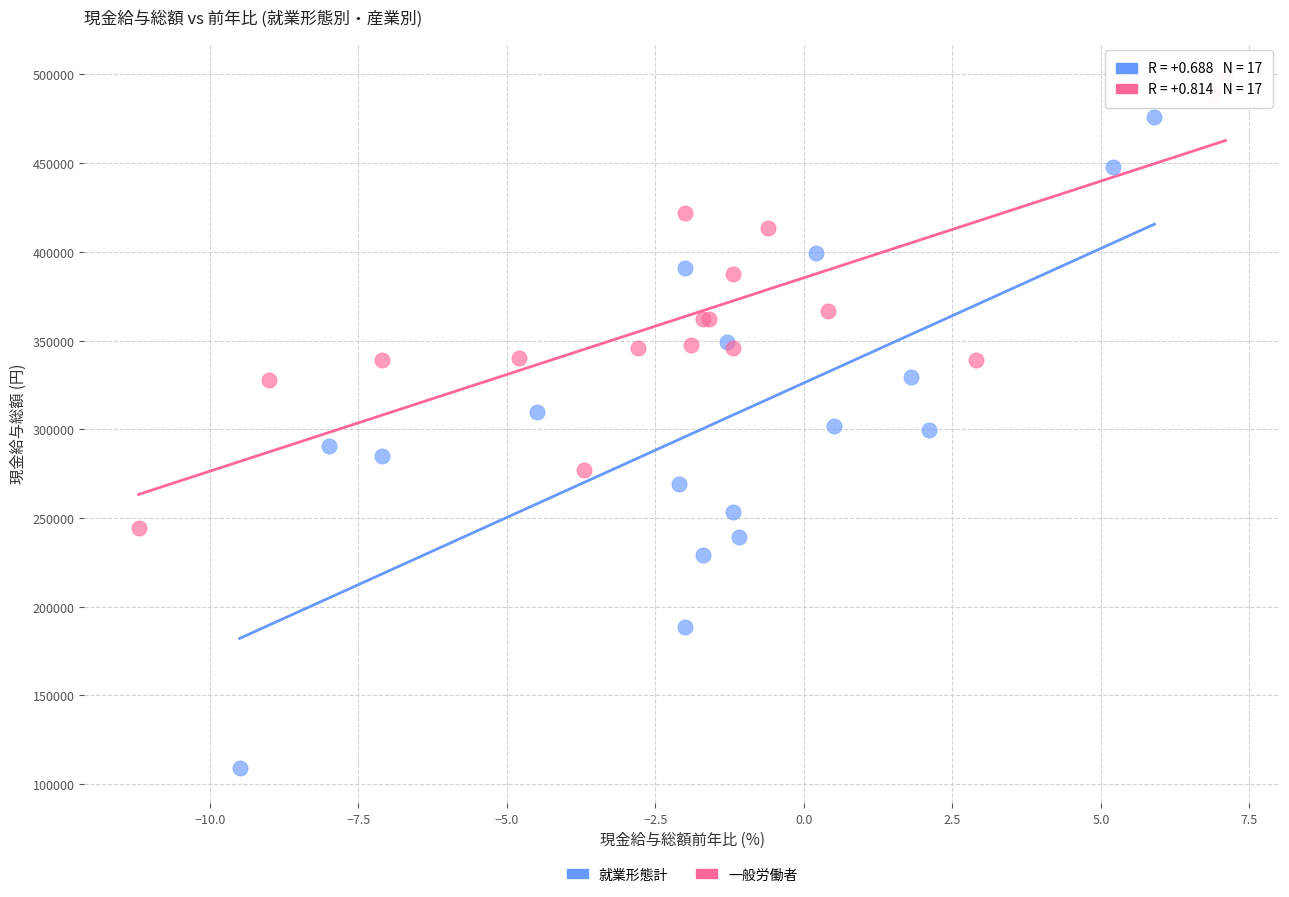

What are all the series names shown in the legend?

就業形態計, 一般労働者